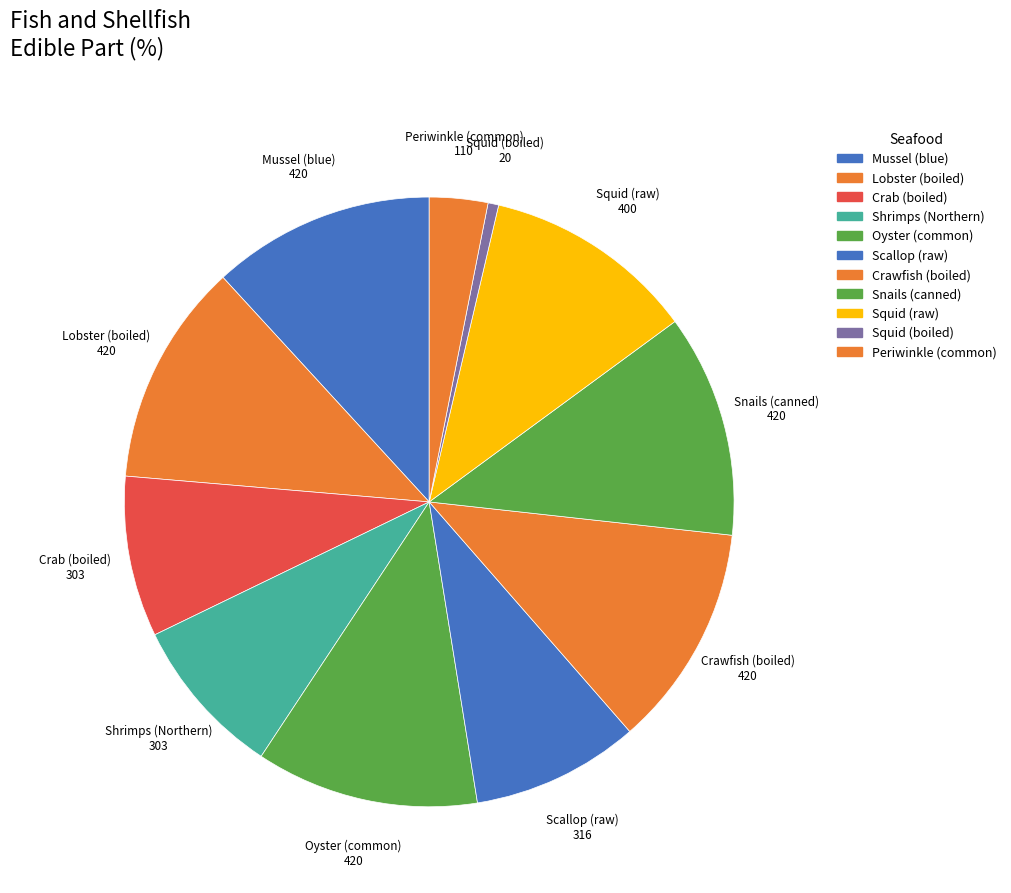

How many segments does this pie chart have?

11